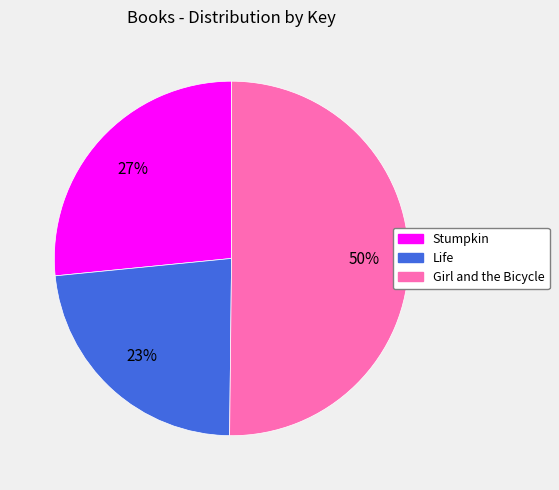

To the nearest percent, what is the combined percentage of Life and Stumpkin?

50%